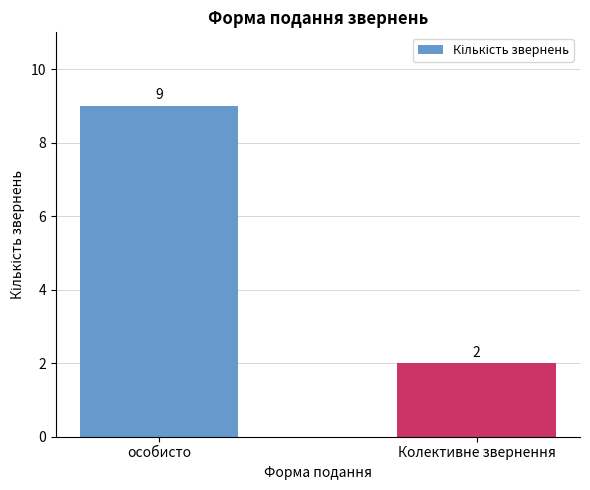

The value at Колективне звернення is 1. True or false?

False